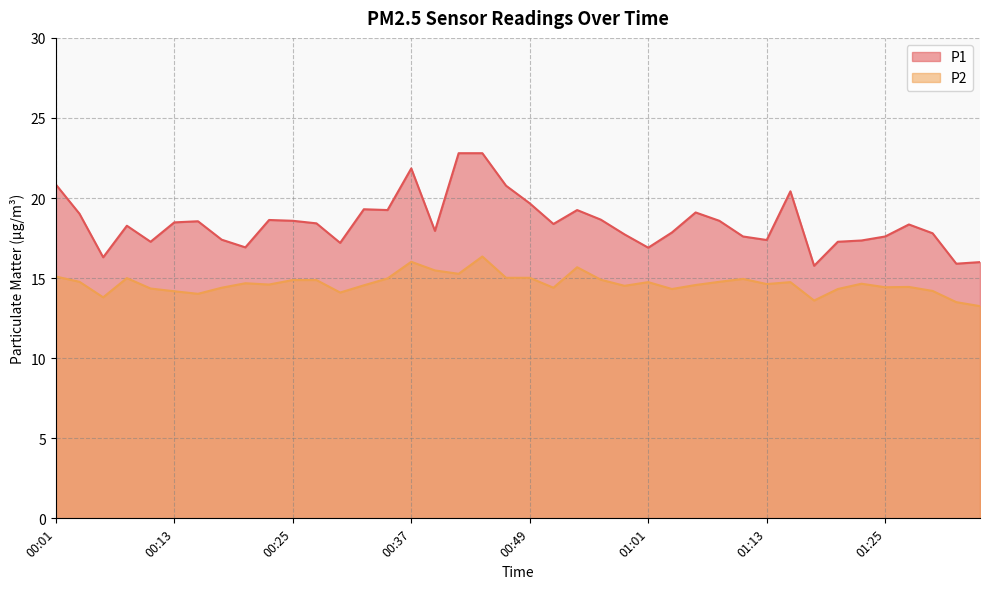

What value does the P1 series have at 01:23?

17.4